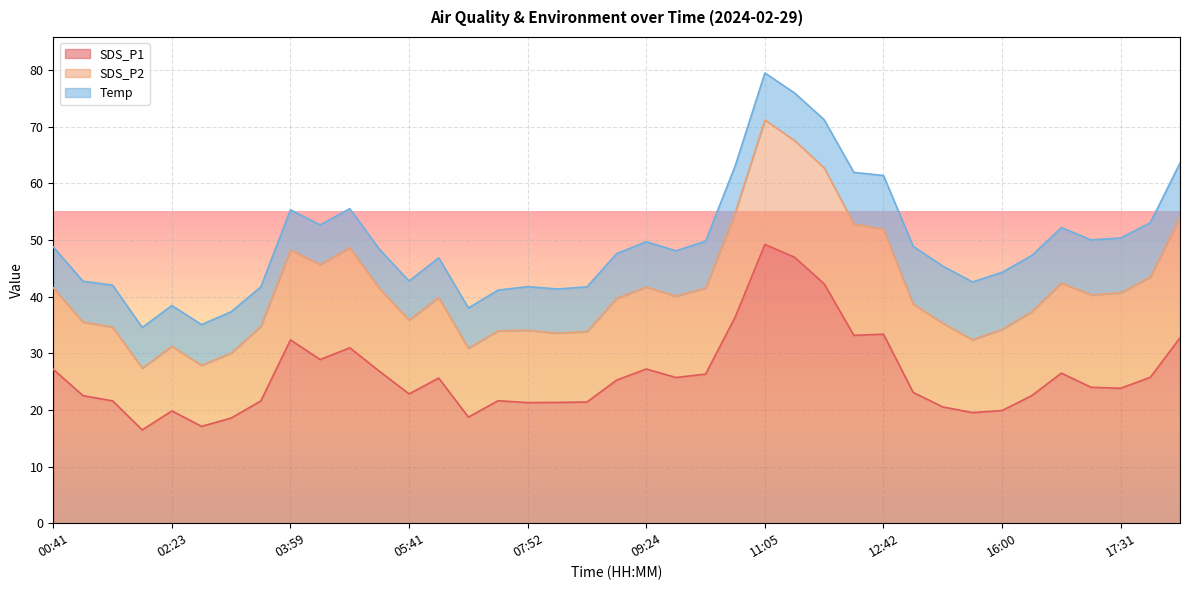

At which category does SDS_P1 reach its first local valley?

01:58